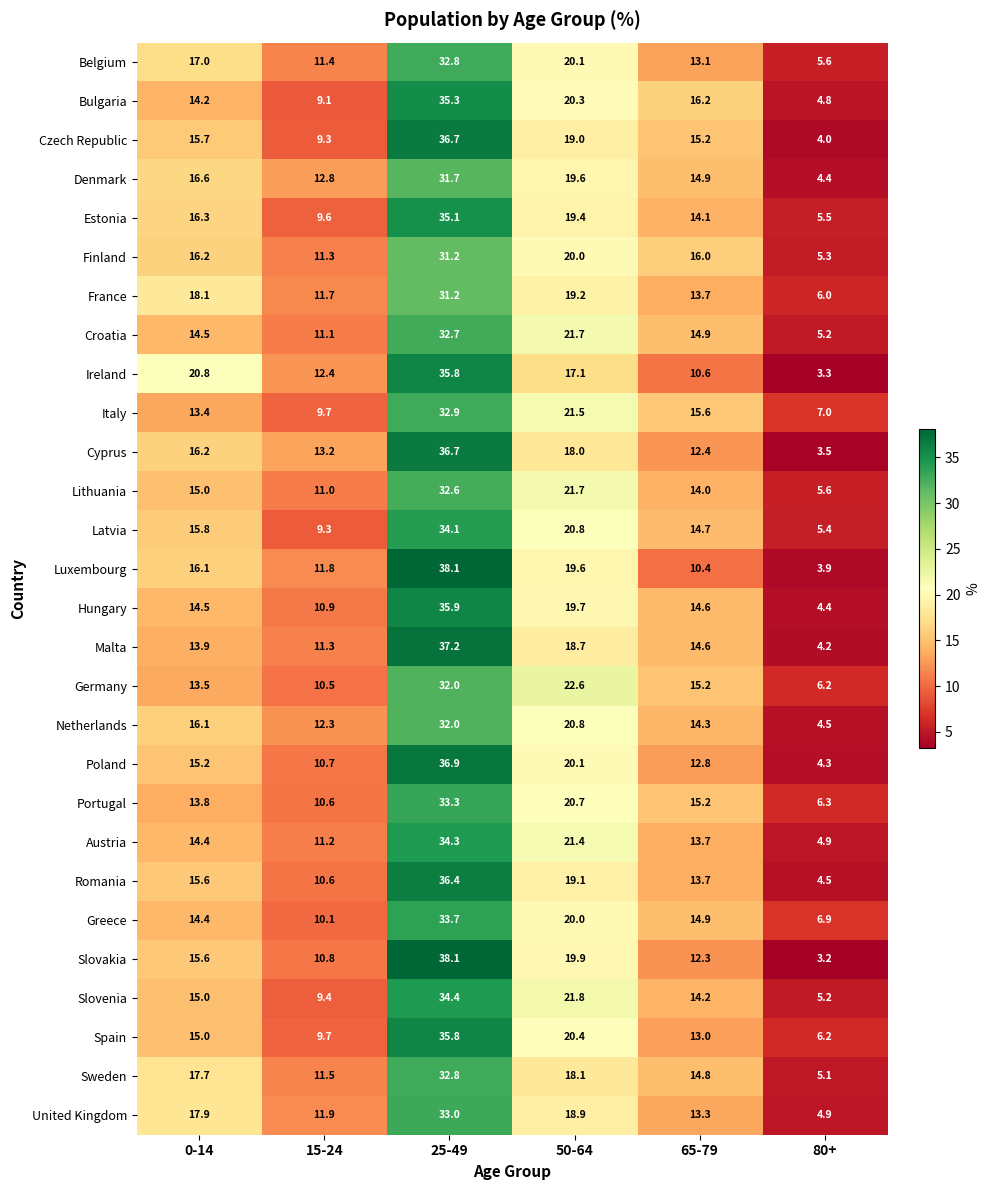

True or false: Netherlands has a value of 12.3 at 15-24.

True